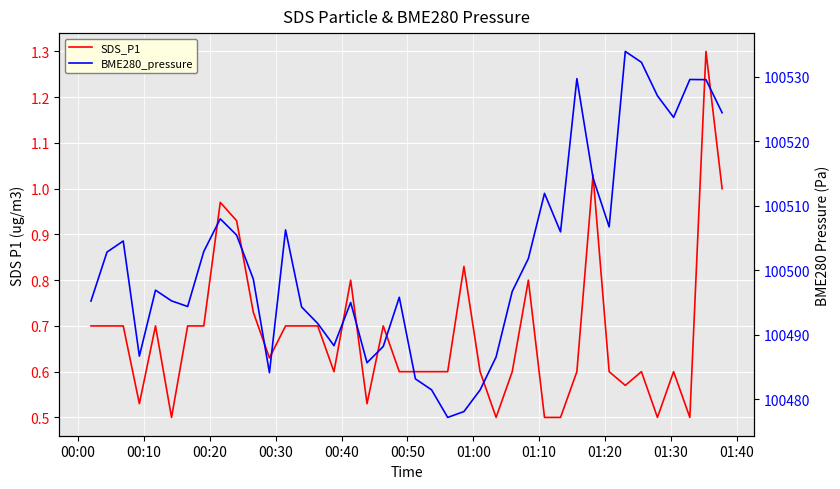

How many interior local valleys does the SDS_P1 series have?

9